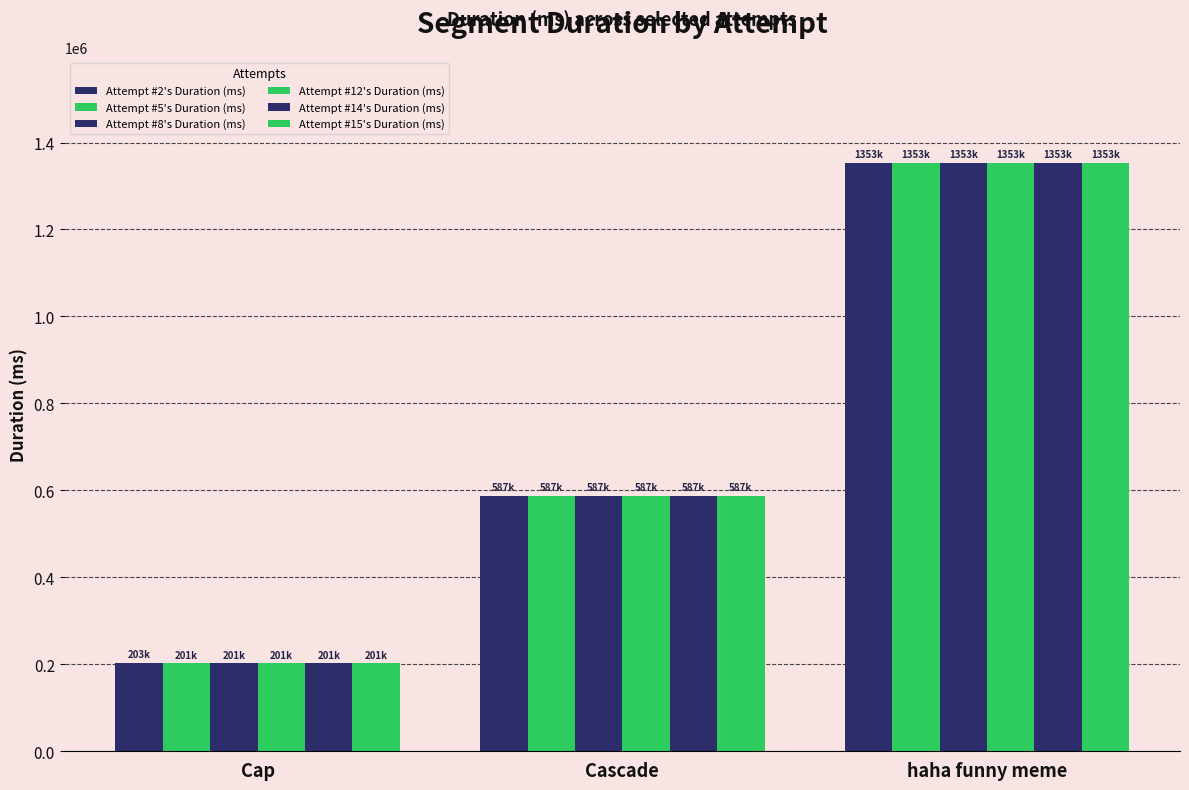

What is the approximate value of Attempt #14's Duration (ms) at Cap?

201954